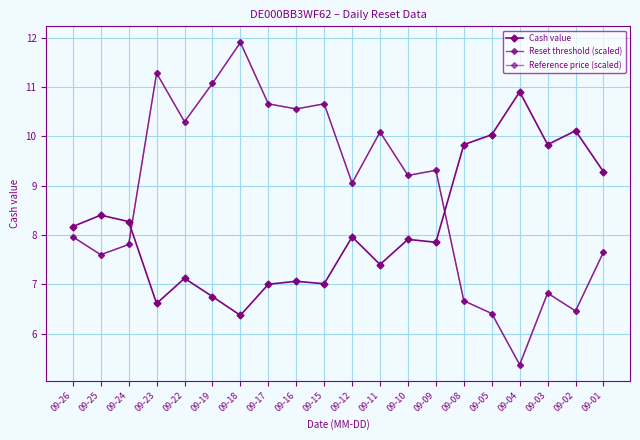

Reading left to right, list all the values displayed in this chart.

Cash value: 09-26=8.2	09-25=8.4	09-24=8.3	09-23=6.6	09-22=7.1	09-19=6.8	09-18=6.4	09-17=7.0	09-16=7.1	09-15=7.0	09-12=8.0	09-11=7.4	09-10=7.9	09-09=7.8	09-08=9.8	09-05=10.0	09-04=10.9	09-03=9.8	09-02=10.1	09-01=9.3
Reset threshold (scaled): 09-26=8.0	09-25=7.6	09-24=7.8	09-23=11.3	09-22=10.3	09-19=11.1	09-18=11.9	09-17=10.7	09-16=10.6	09-15=10.7	09-12=9.0	09-11=10.1	09-10=9.2	09-09=9.3	09-08=6.7	09-05=6.4	09-04=5.4	09-03=6.8	09-02=6.5	09-01=7.7
Reference price (scaled): 09-26=8.0	09-25=7.6	09-24=7.8	09-23=11.3	09-22=10.3	09-19=11.1	09-18=11.9	09-17=10.7	09-16=10.6	09-15=10.7	09-12=9.0	09-11=10.1	09-10=9.2	09-09=9.3	09-08=6.7	09-05=6.4	09-04=5.4	09-03=6.8	09-02=6.5	09-01=7.7